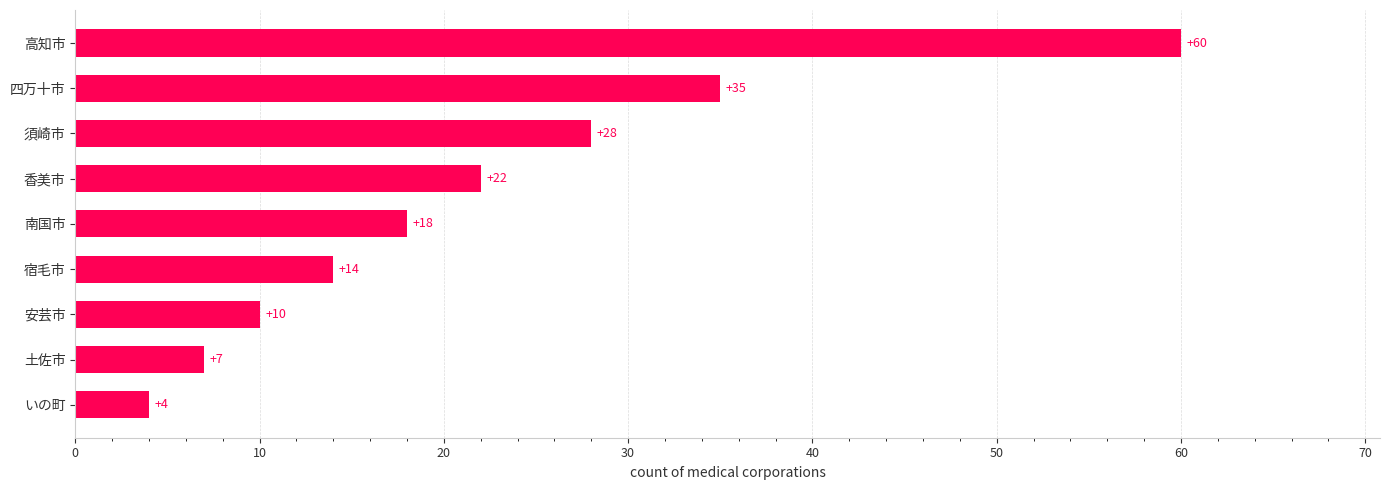

Reading top to bottom, extract all data points from this chart.

高知市=60	四万十市=35	須崎市=28	香美市=22	南国市=18	宿毛市=14	安芸市=10	土佐市=7	いの町=4